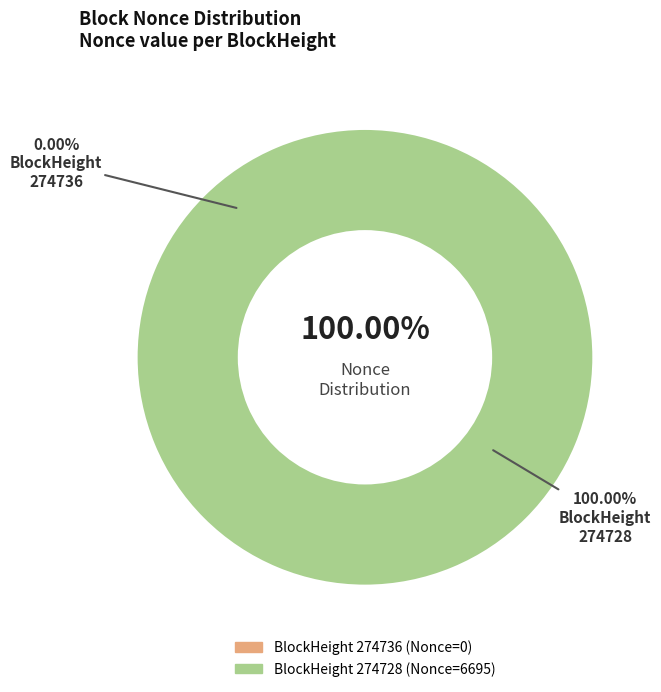

What is the total percentage of 274736 and 274728?

100.0%